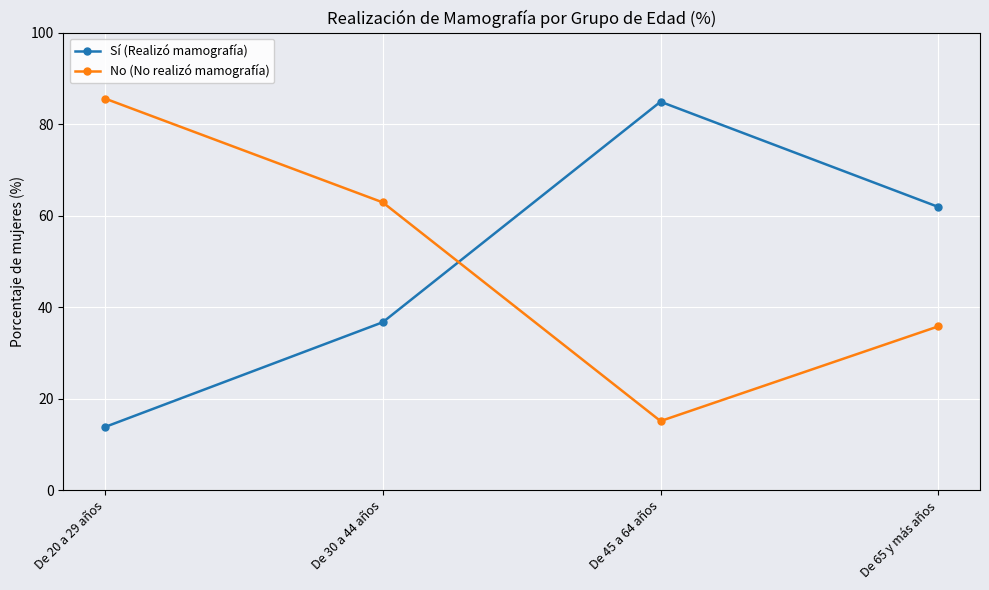

Where is the first local minimum for No (No realizó mamografía)?

De 45 a 64 años